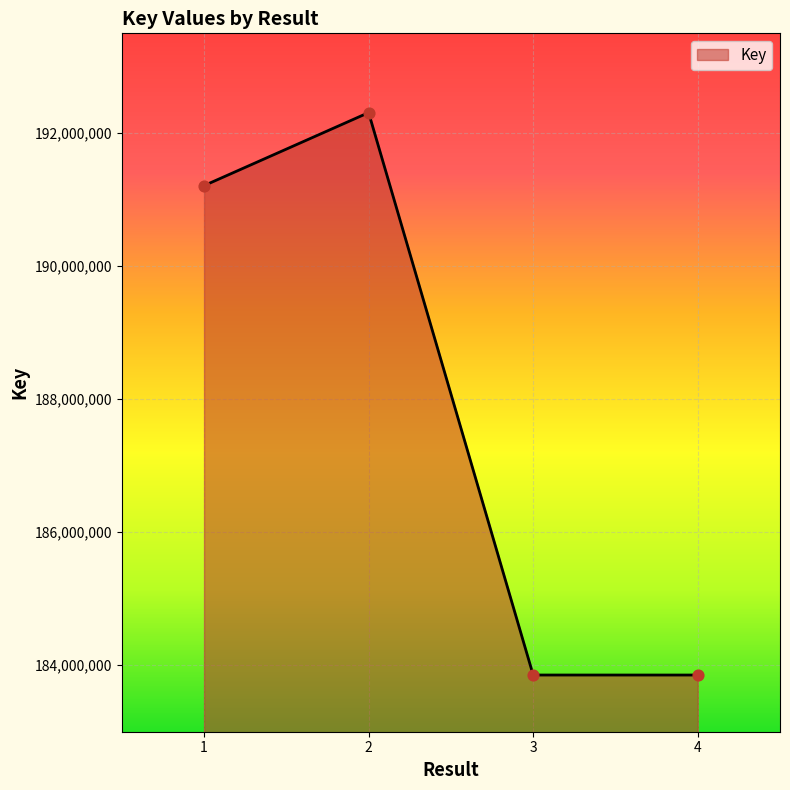

Approximately how many times larger is the value at 1 compared to 4?

1.0